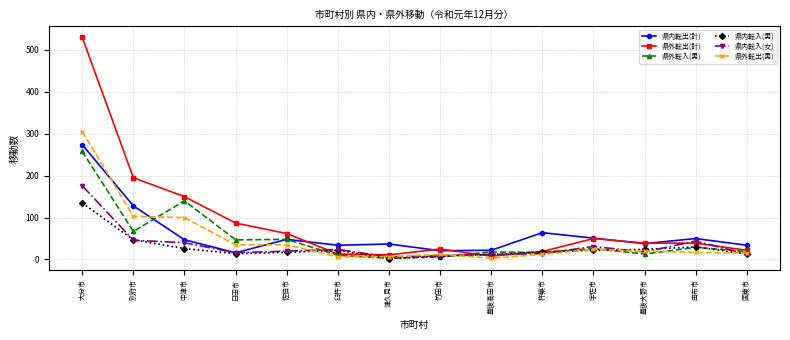

Which category has the lowest value in the 県内転出(計) series?

日田市